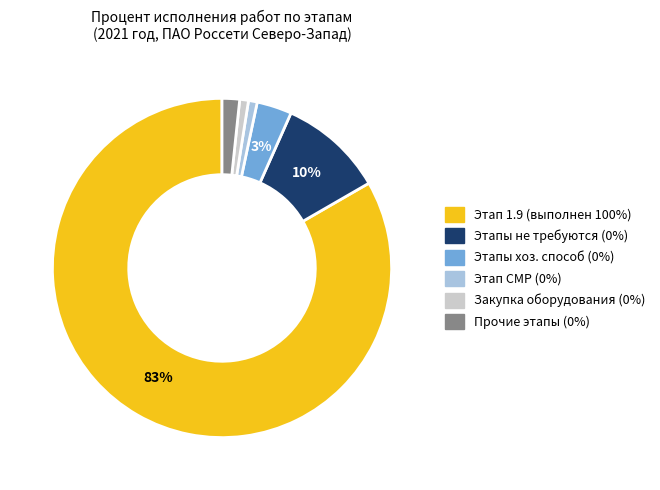

Is there a majority slice in this chart?

Yes